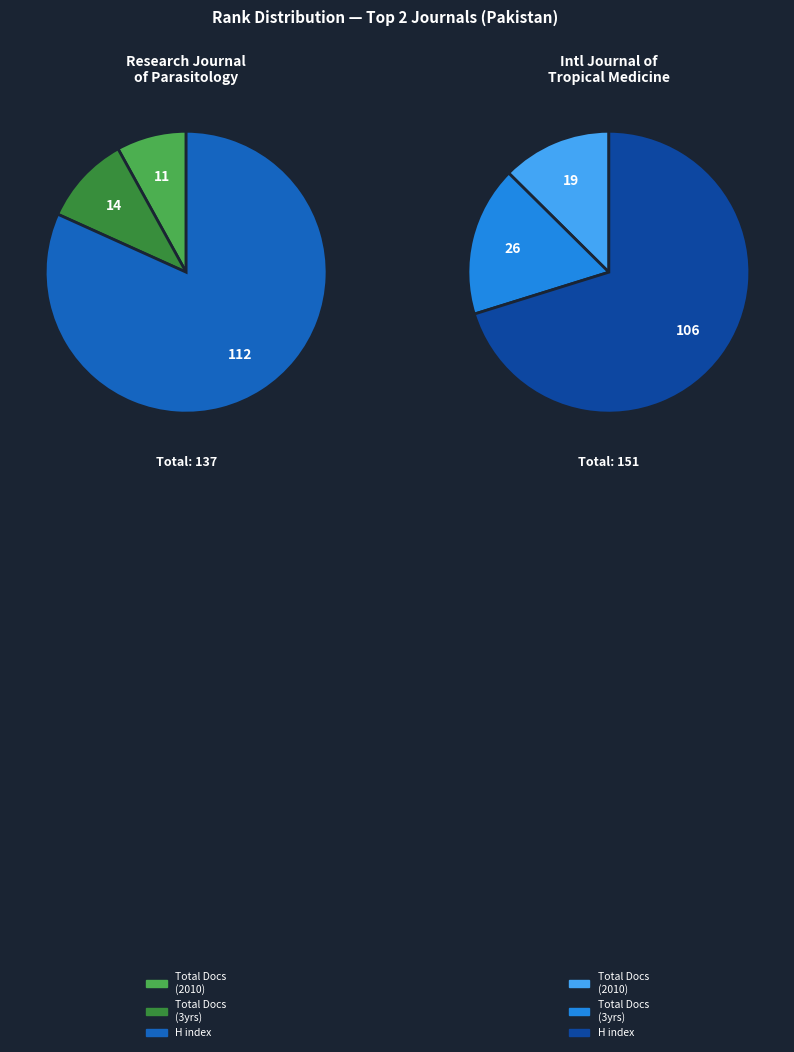

Is Total Docs. (2010) the majority of the pie?

No